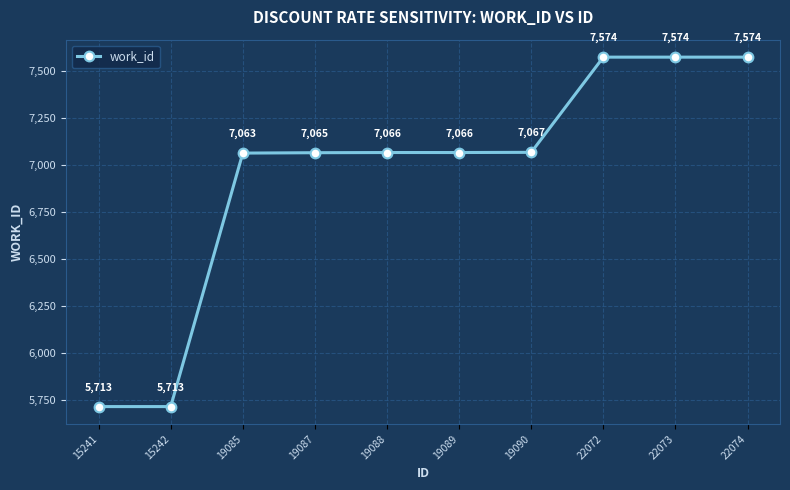

What is the greatest value displayed?

7574